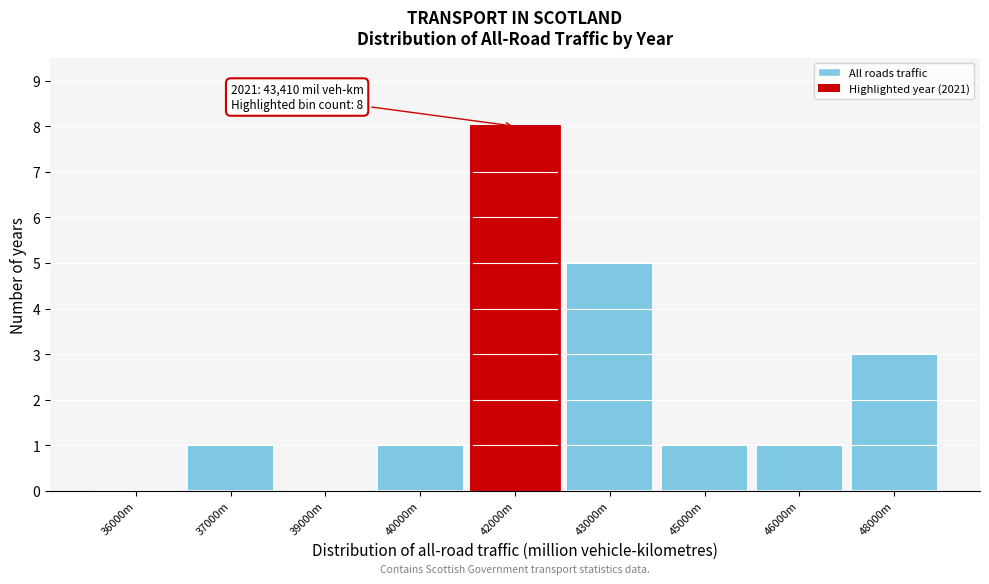

Reading left to right, extract all data points from this chart.

36000m=0	37000m=1	39000m=0	40000m=1	42000m=8	43000m=5	45000m=1	46000m=1	48000m=3